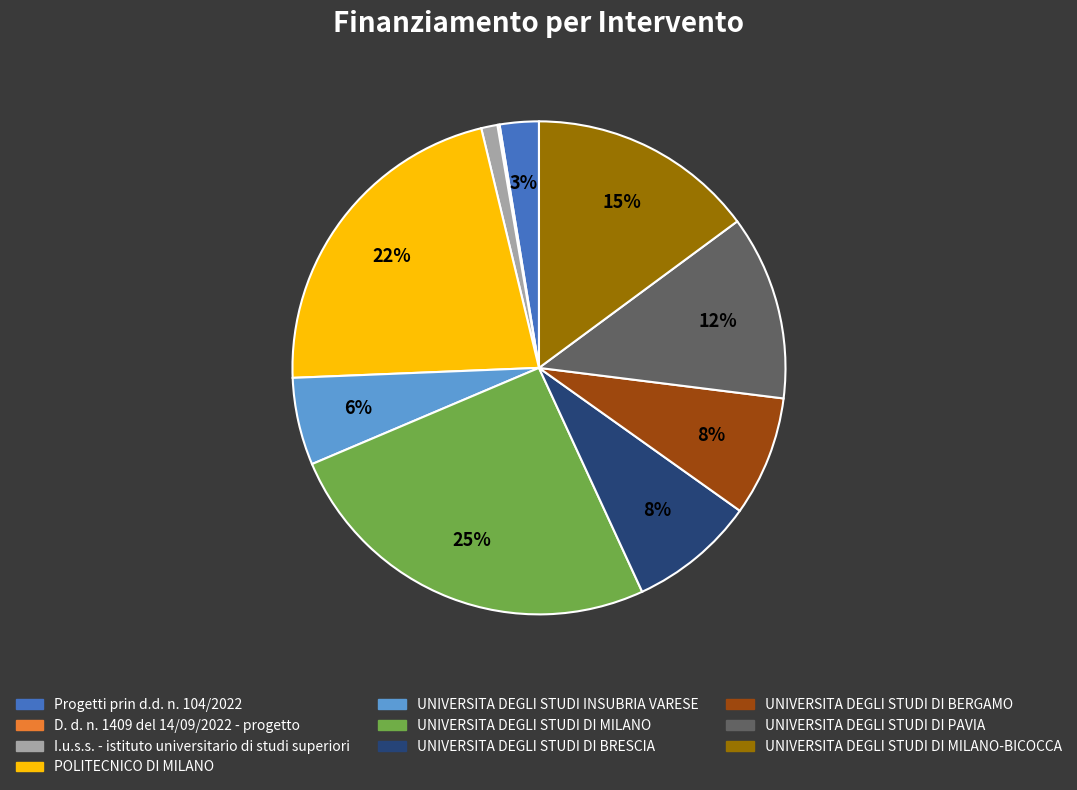

To the nearest percent, what is the average slice percentage?

10%